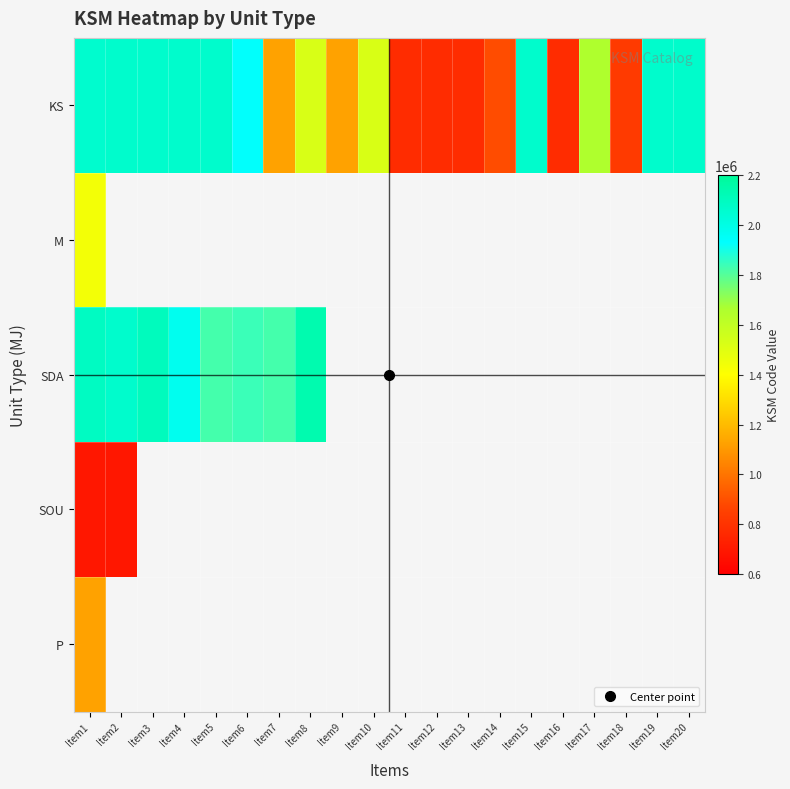

At Item17, list the series in order from largest to smallest.

KS, M, SDA, SOU, P